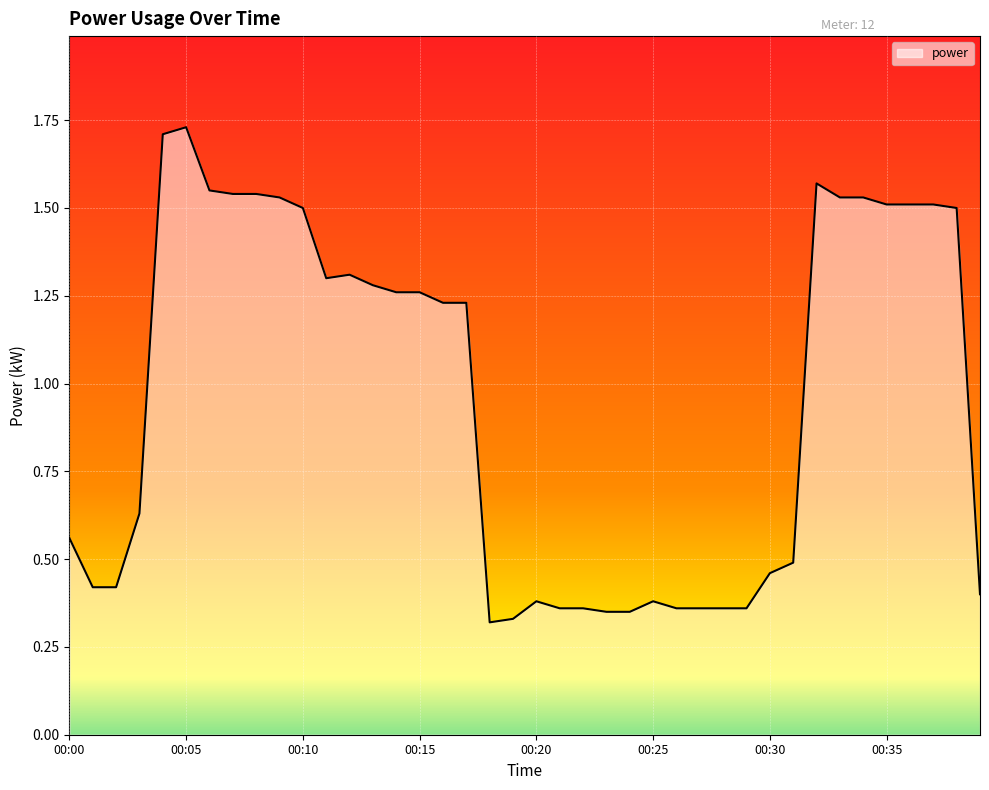

What is the difference between the maximum and minimum values?

1.4